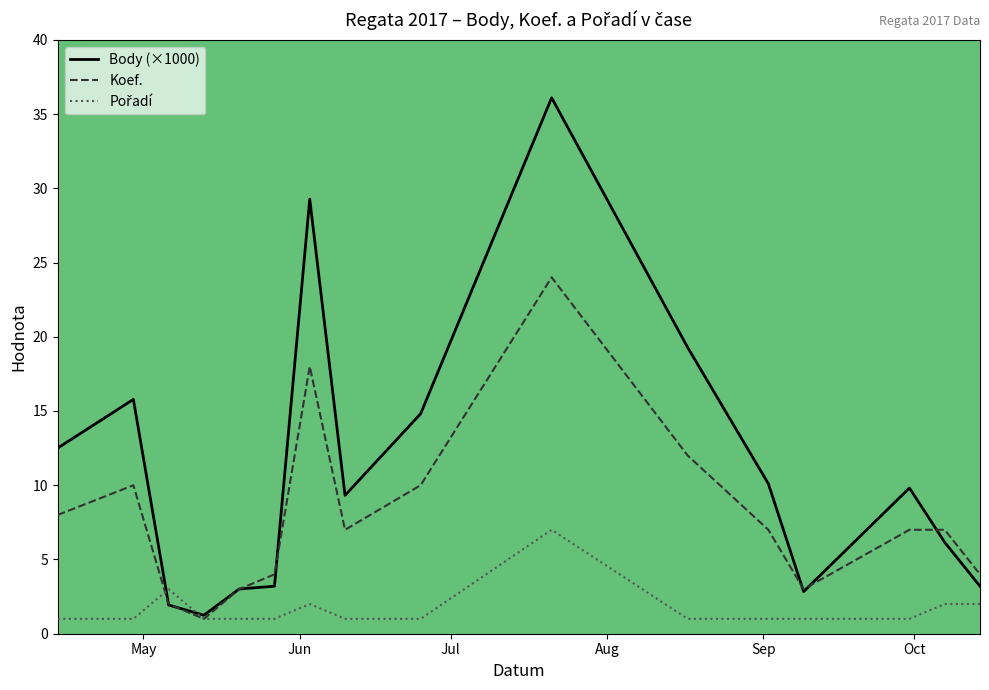

Which series has the largest range (max minus min)?

Body (×1000)